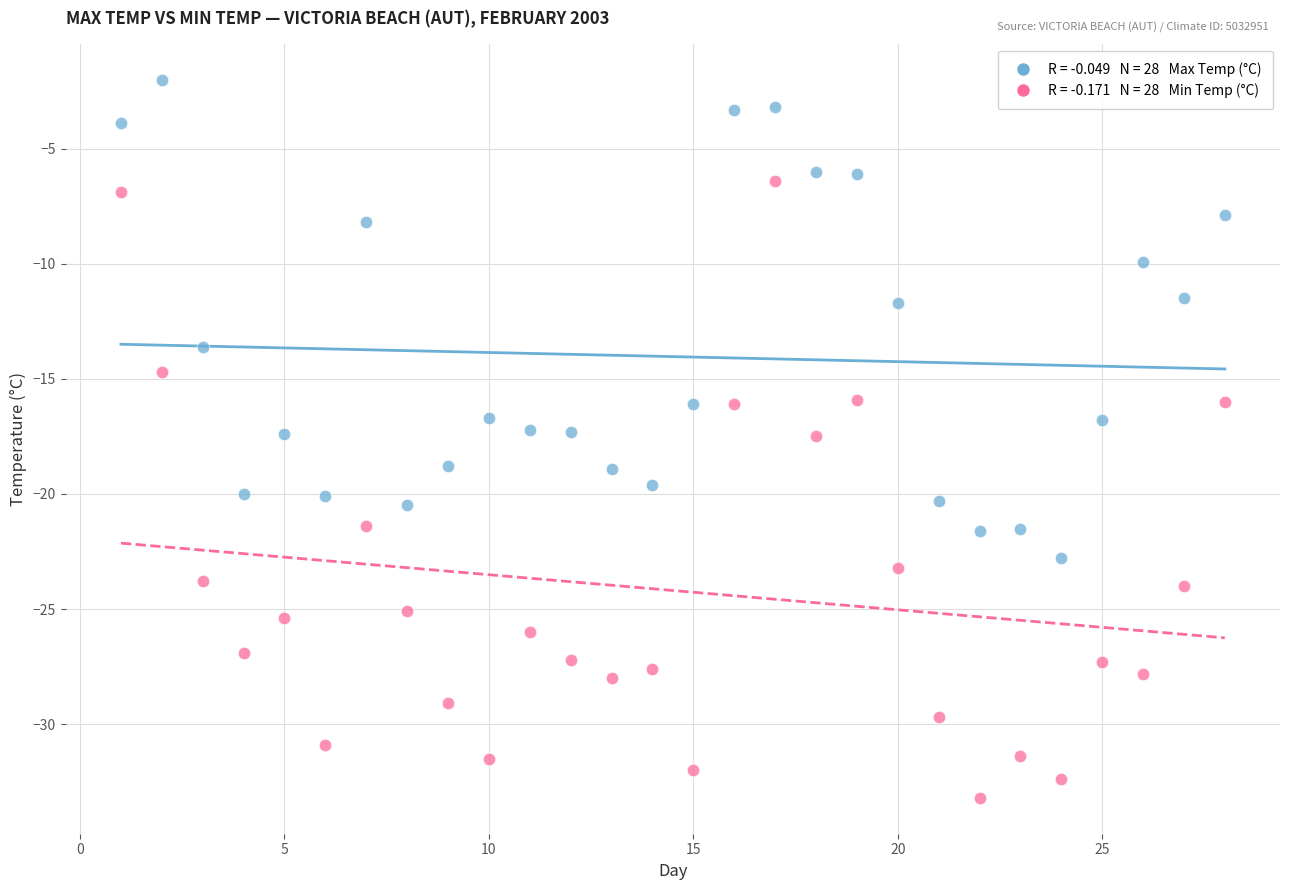

Across all data points, what is the range of X values (max minus min)?

27.0